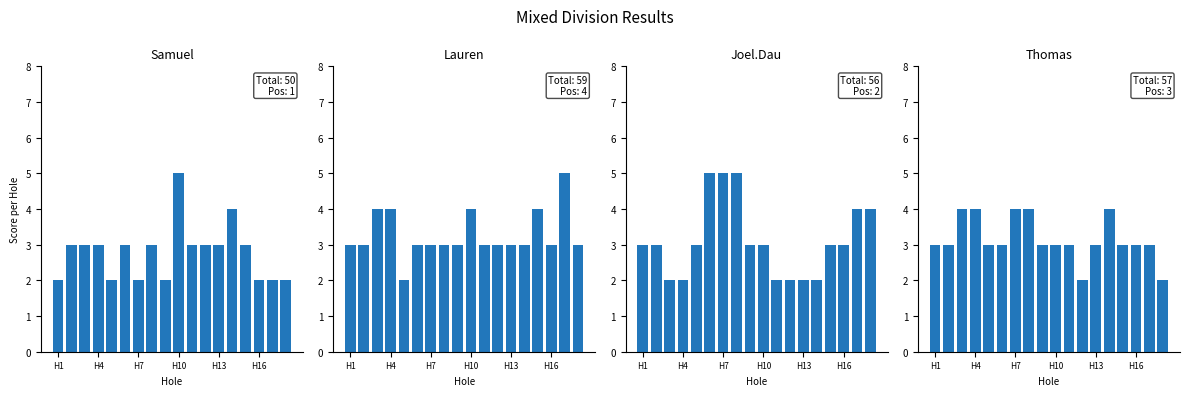

Count the number of data series in this chart.

4